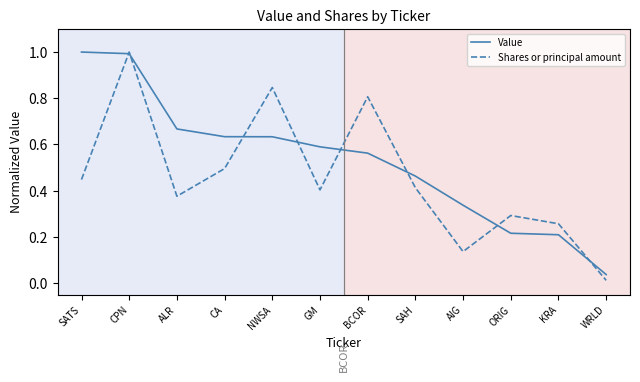

The Shares or principal amount series shows 0.8 at BCOR. True or false?

True